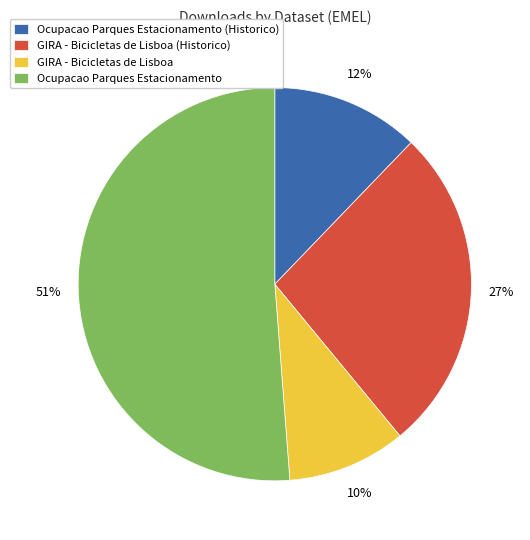

Count the number of slices in the pie.

4